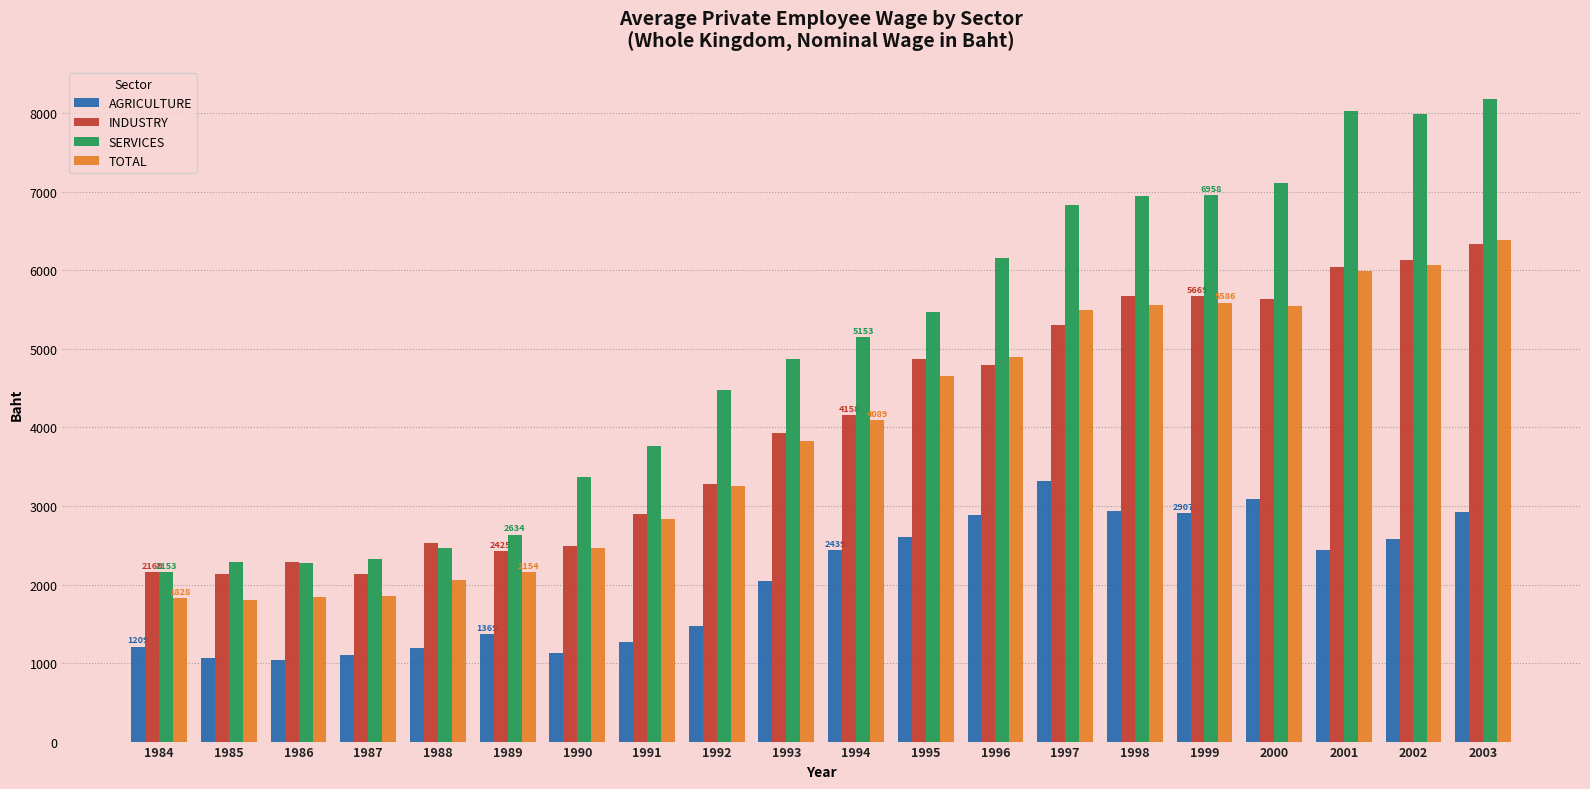

Which label corresponds to the largest value in the chart?

2003